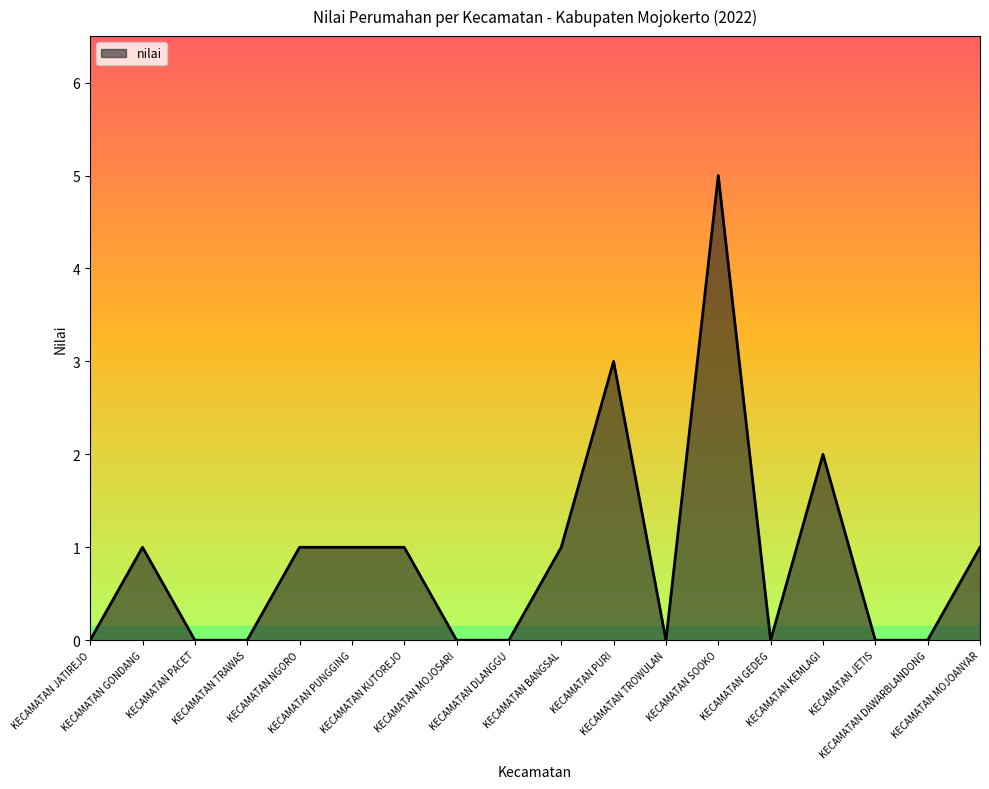

What is the change in value from KECAMATAN BANGSAL to KECAMATAN TROWULAN?

-1